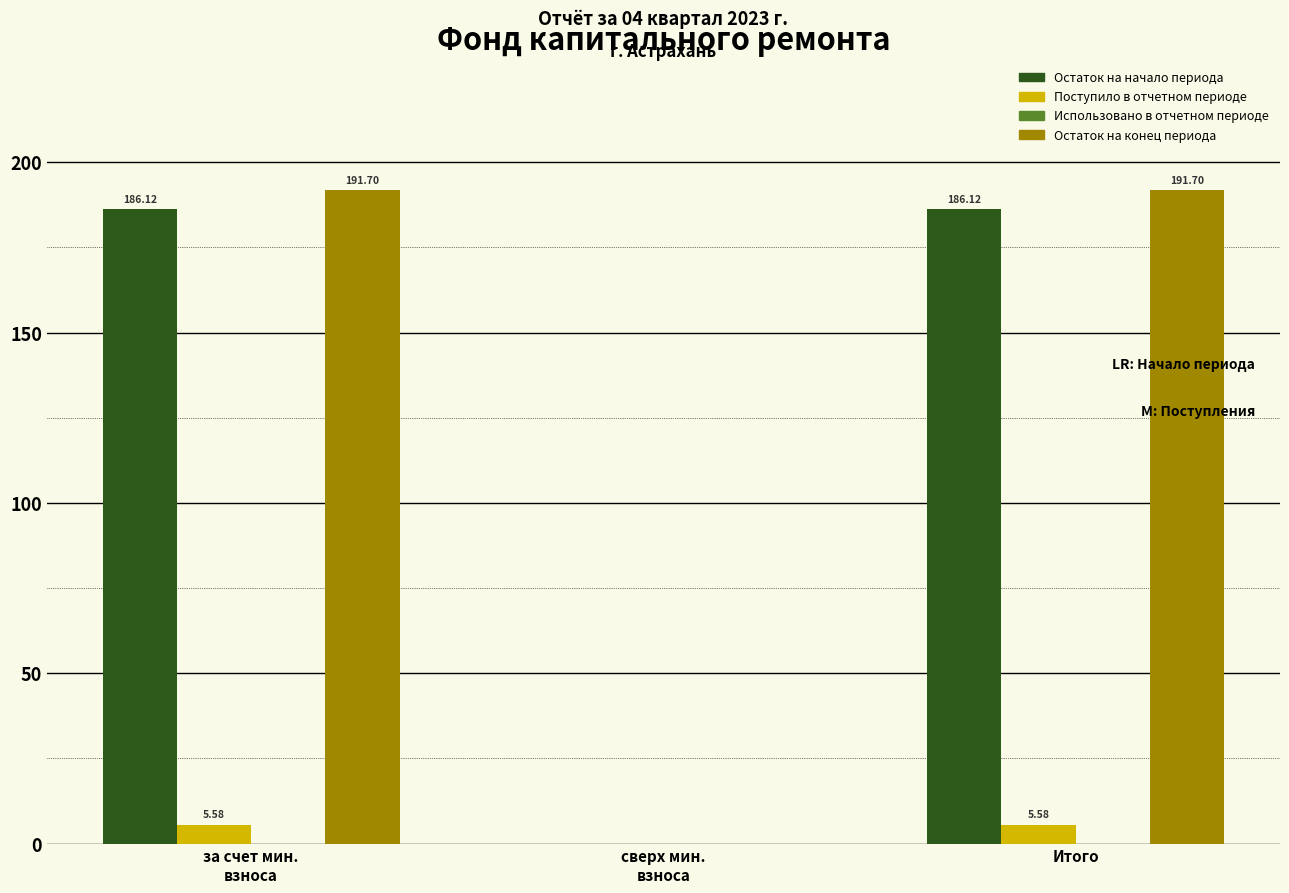

Does the chart contain stacked bars?

No